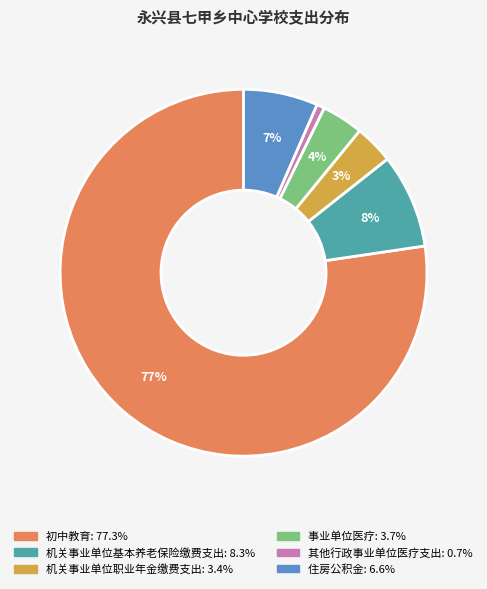

Which category accounts for the majority?

初中教育